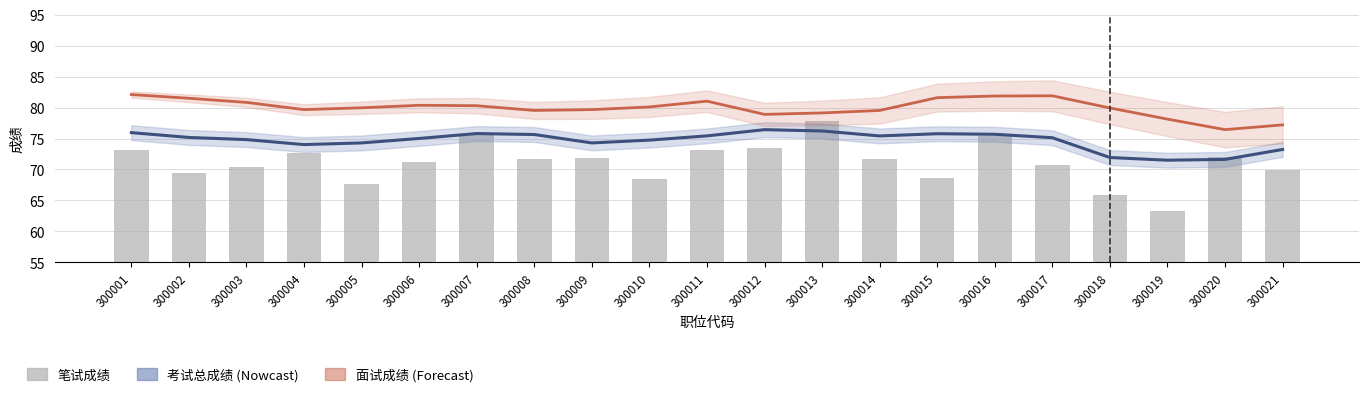

What is the sum of the 笔试成绩 values at 300009 and 300015?

140.6